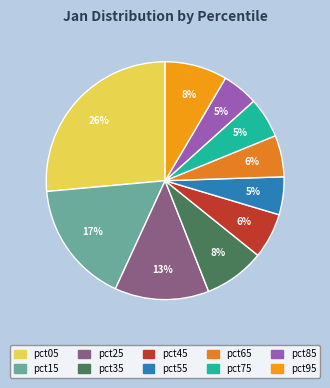

Is the sum of pct55 and pct35 greater than half?

No